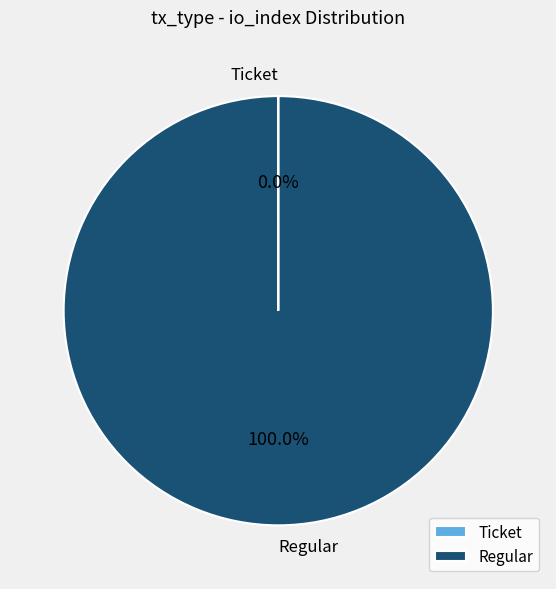

What is the majority slice?

Regular